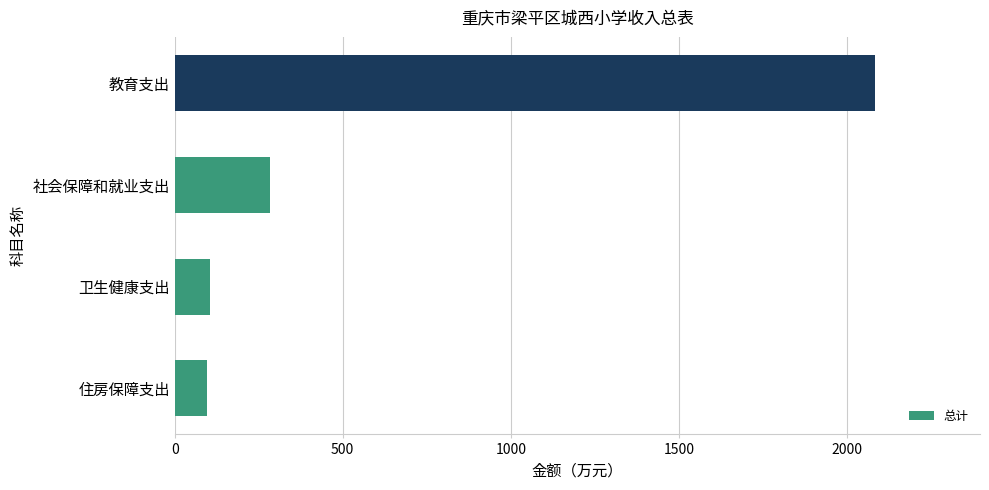

What is the minimum value shown in the chart?

97.0